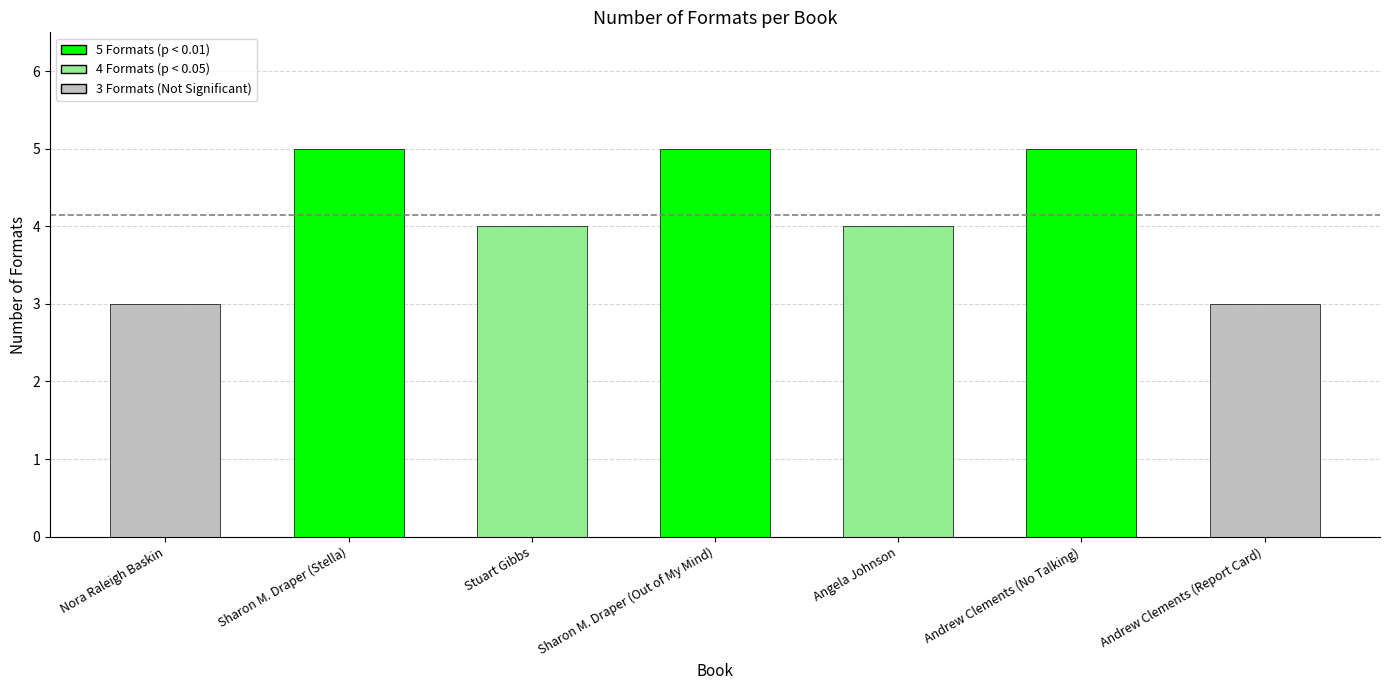

What is the average value?

4